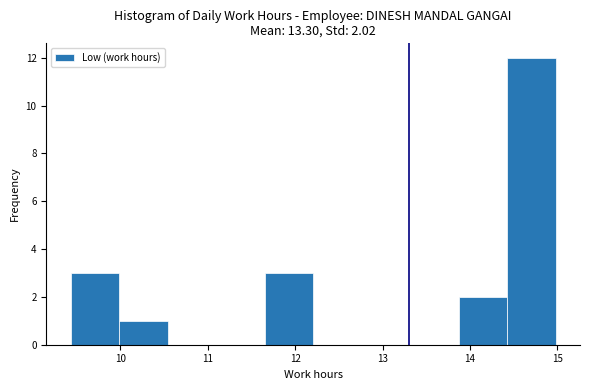

Over which range of the x-axis is the bar tallest?

14.4 to 15.0